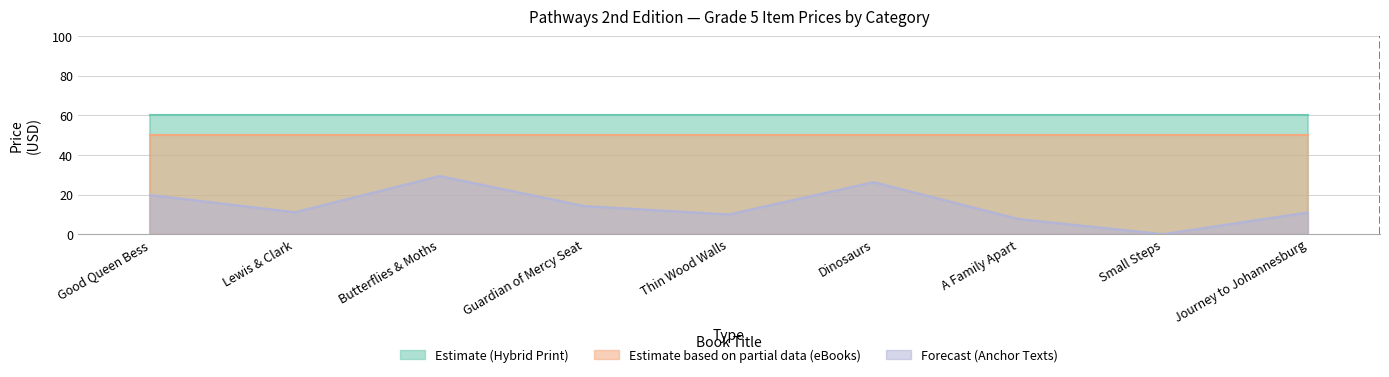

List the series in order of their overall mean, lowest first.

Forecast (Anchor Texts), Estimate based on partial data (eBooks), Estimate (Hybrid Print)